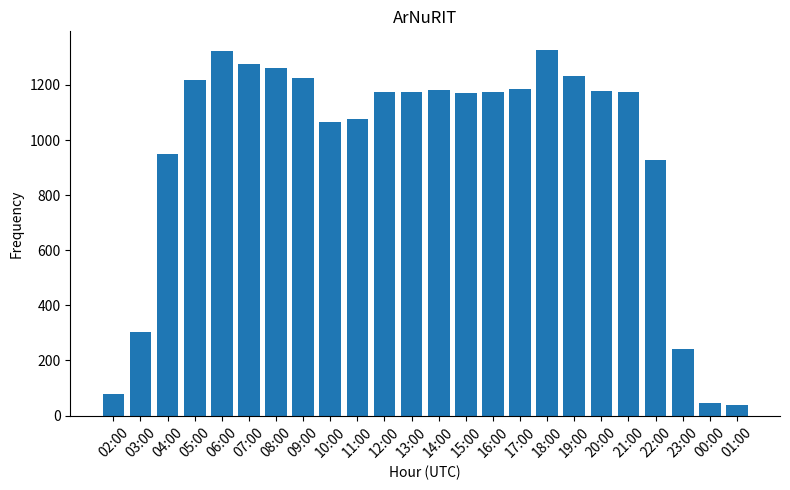

Where does the data first go above 1175?

05:00